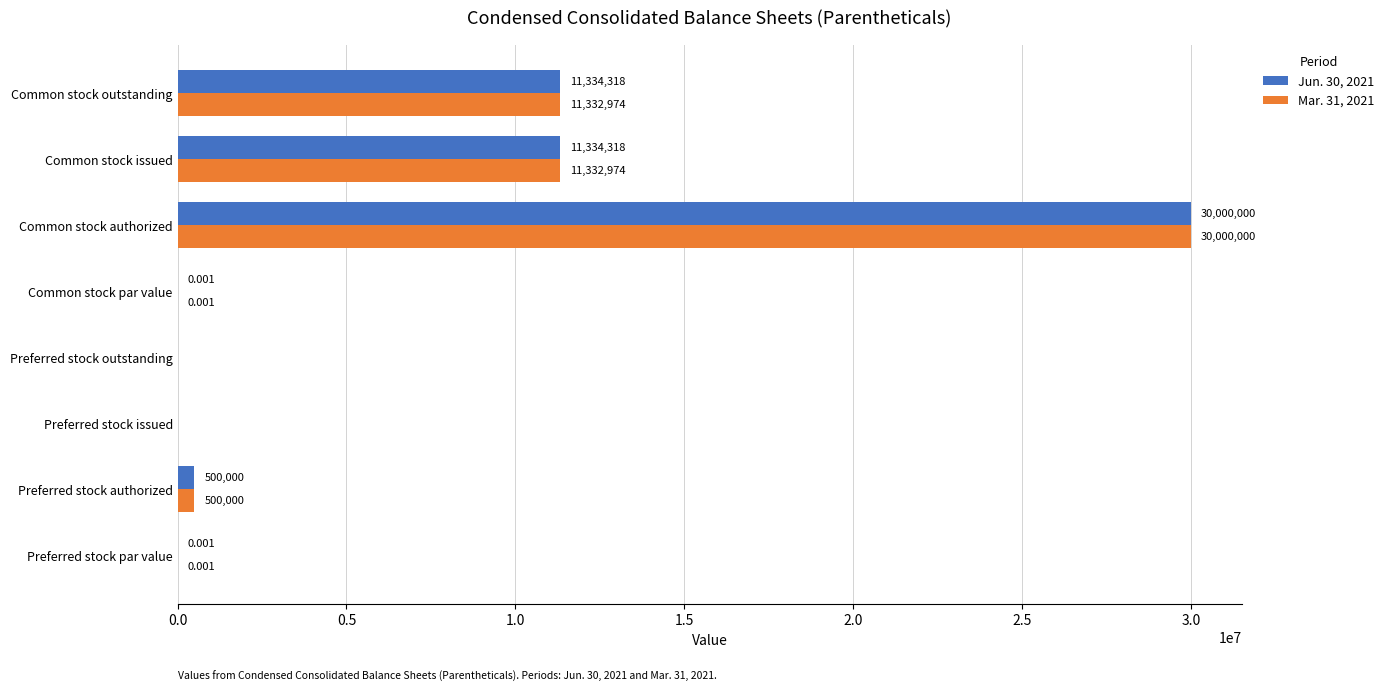

At which category does the chart reach its peak across all series?

Common stock authorized